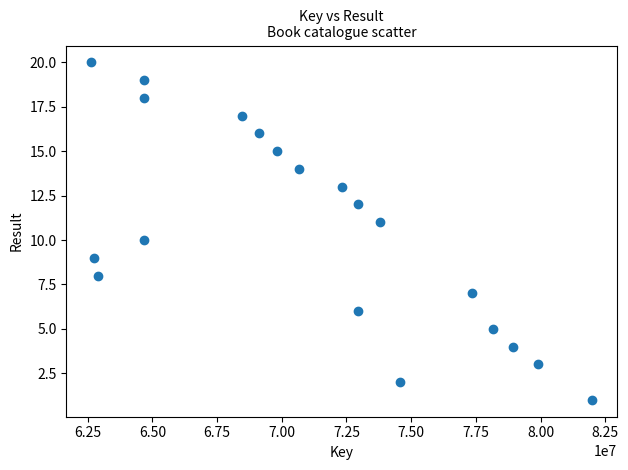

What is the range of Y values (max minus min)?

19